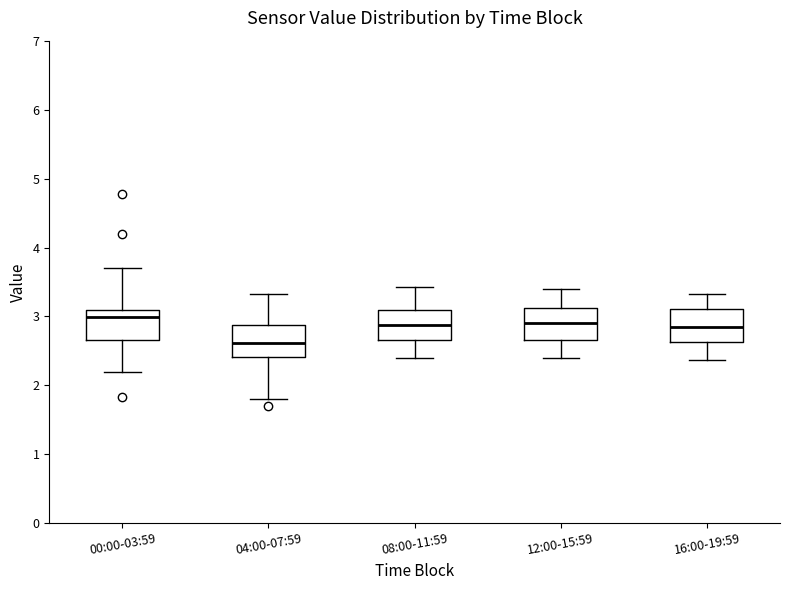

Reading left to right, read every box against the y-axis: the position of its median line, the range the box covers, and the ends of its whiskers. The values are not printed on the chart, so give them approximately, as read against the axis.

00:00-03:59: median 3.0, box 2.7 to 3.1, whiskers 2.2 to 3.7
04:00-07:59: median 2.6, box 2.4 to 2.9, whiskers 1.8 to 3.3
08:00-11:59: median 2.9, box 2.7 to 3.1, whiskers 2.4 to 3.4
12:00-15:59: median 2.9, box 2.7 to 3.1, whiskers 2.4 to 3.4
16:00-19:59: median 2.9, box 2.6 to 3.1, whiskers 2.4 to 3.3